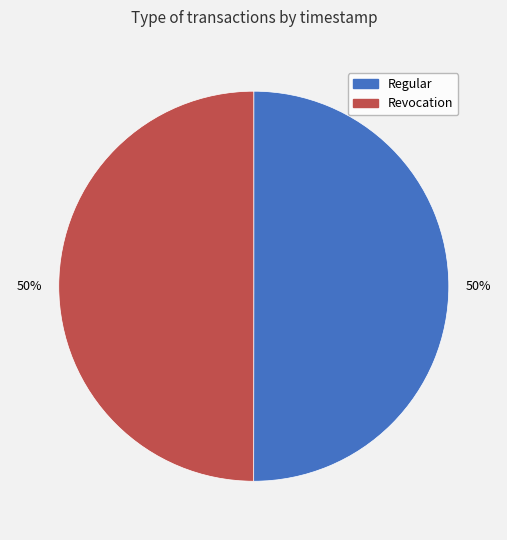

What is the ratio of the value at Revocation to the value at Regular?

1.0